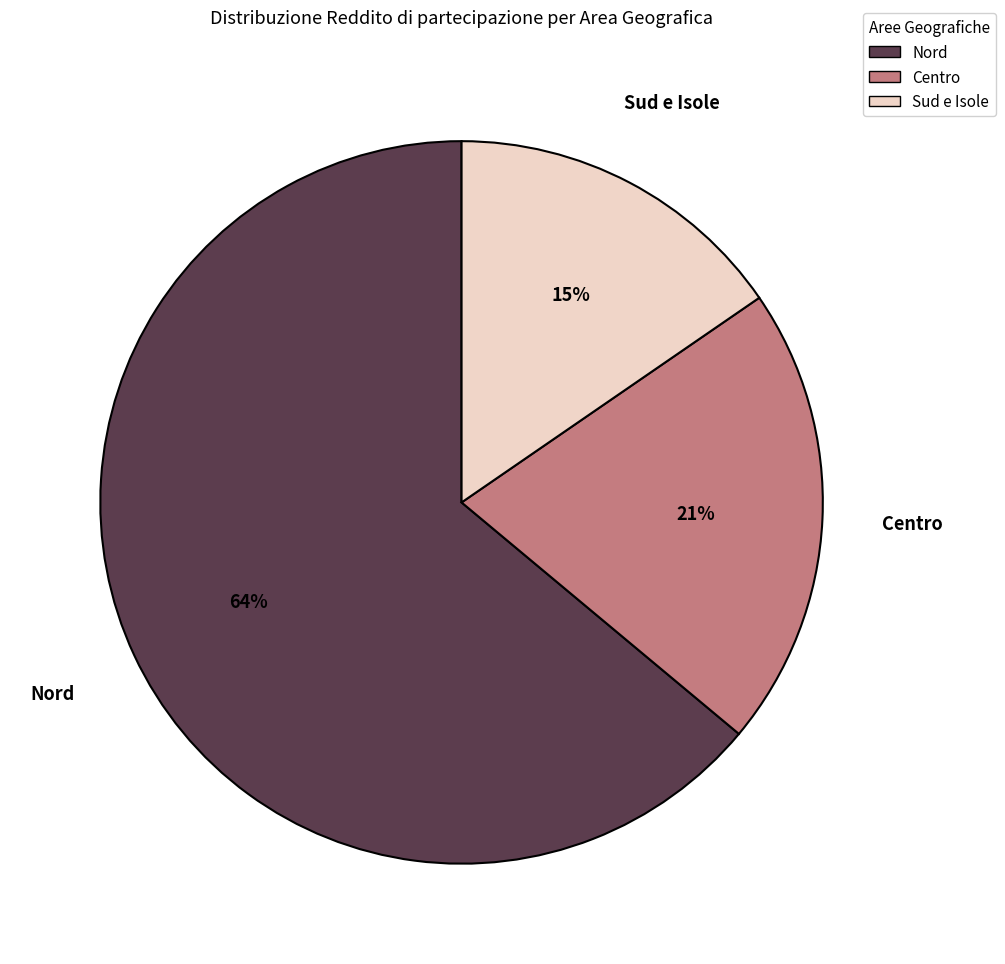

Is there a majority slice in this chart?

Yes